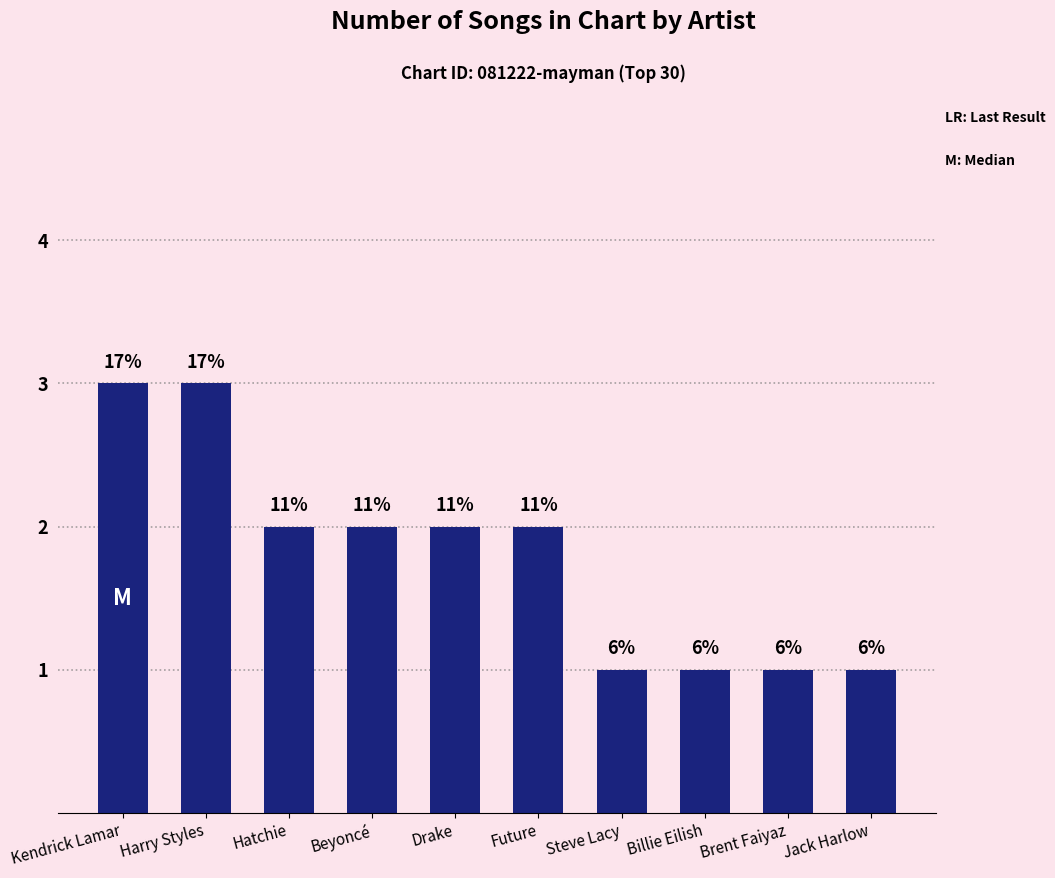

How many bars are there in total?

10